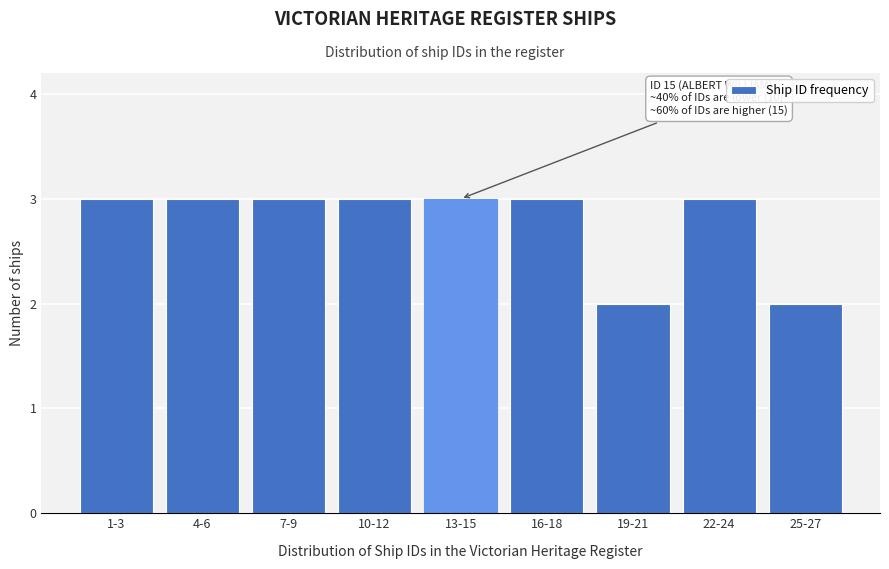

Reading left to right, transcribe all the data shown in this chart.

3	3	3	3	3	3	2	3	2